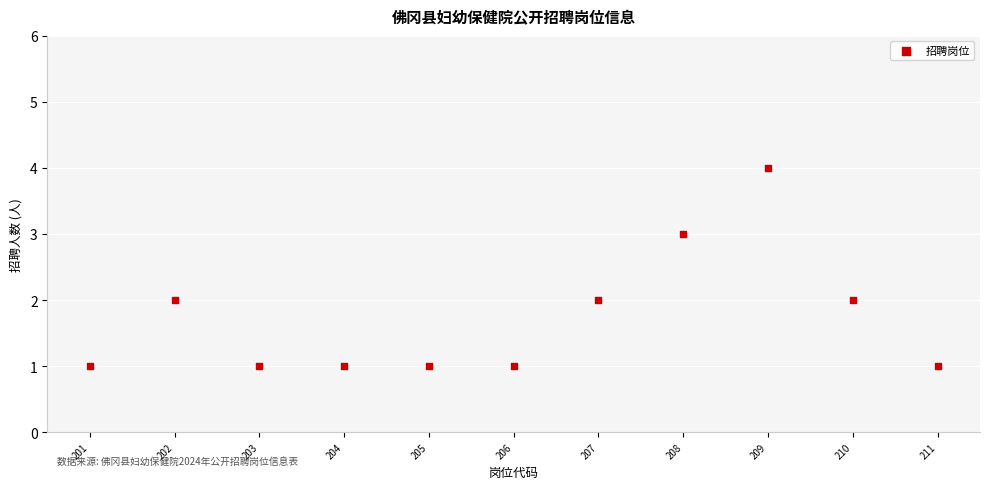

What is the average X value?

6